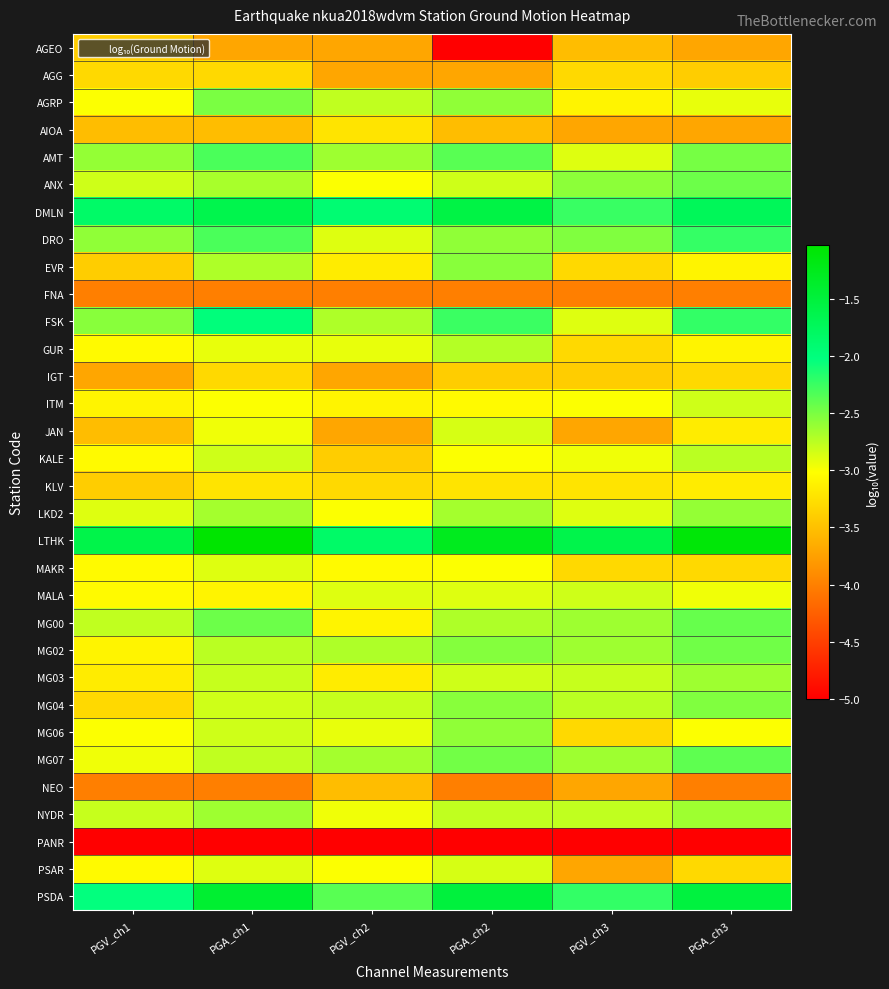

What is the total value across all series at PGV_ch2?

-98.7